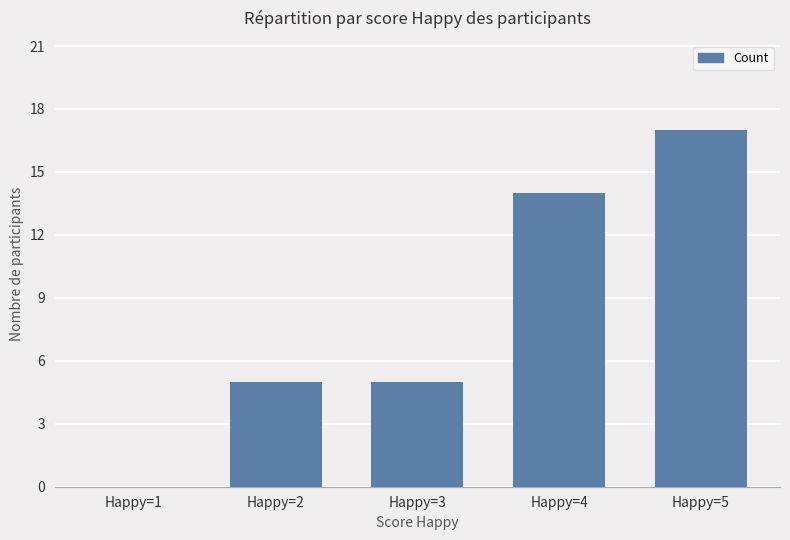

Reading right to left, what are all the values shown in this chart?

17	14	5	5	0